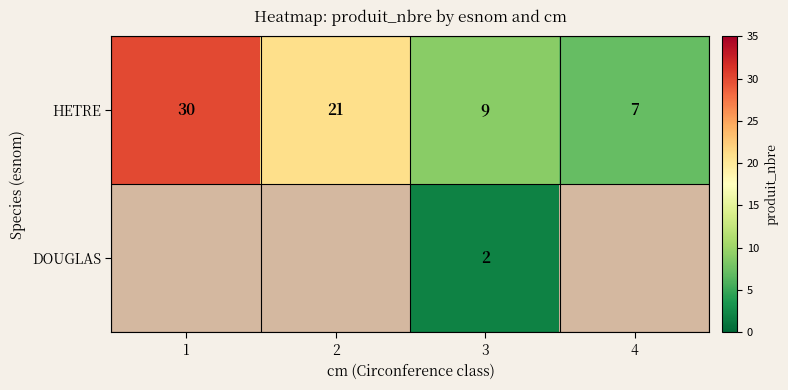

Which has a higher value, 2 or 1?

1